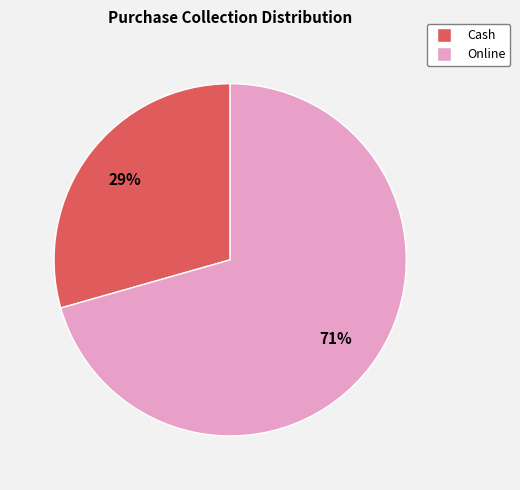

To the nearest percent, what percentage of the pie is Cash?

29%